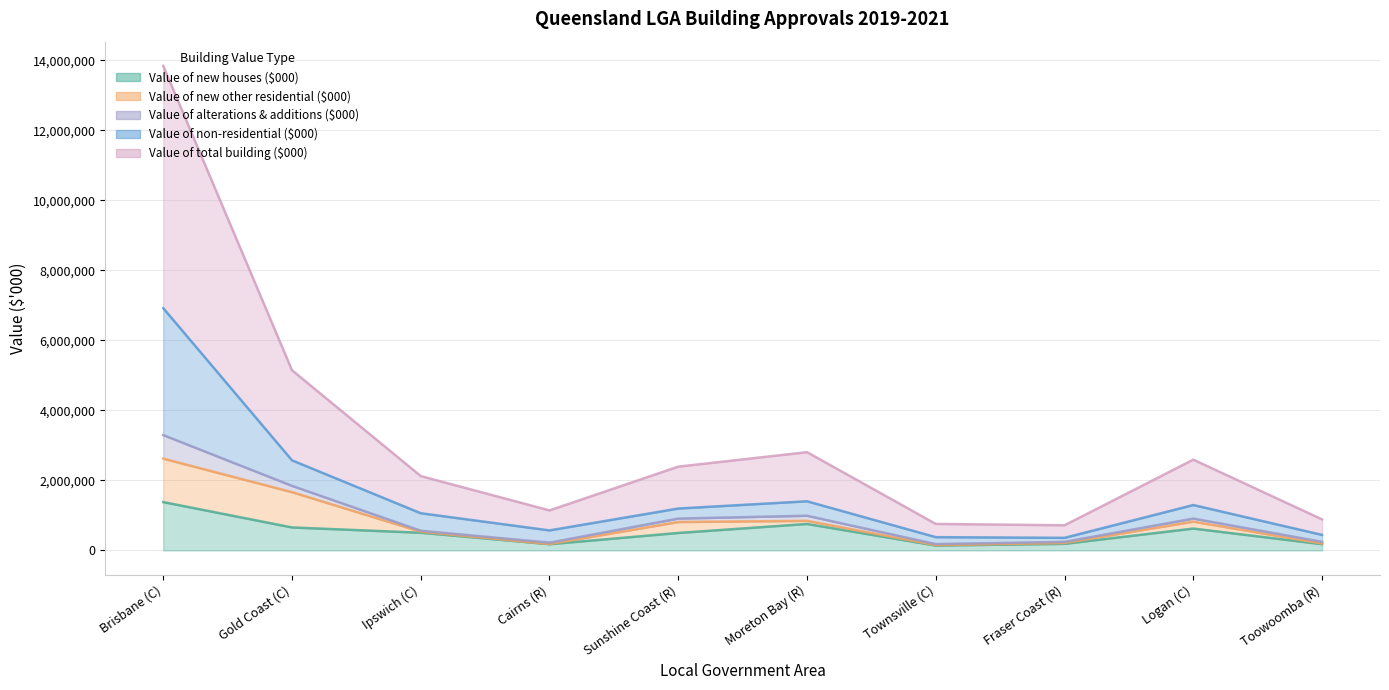

What is the label of the 4th point from the right?

Townsville (C)